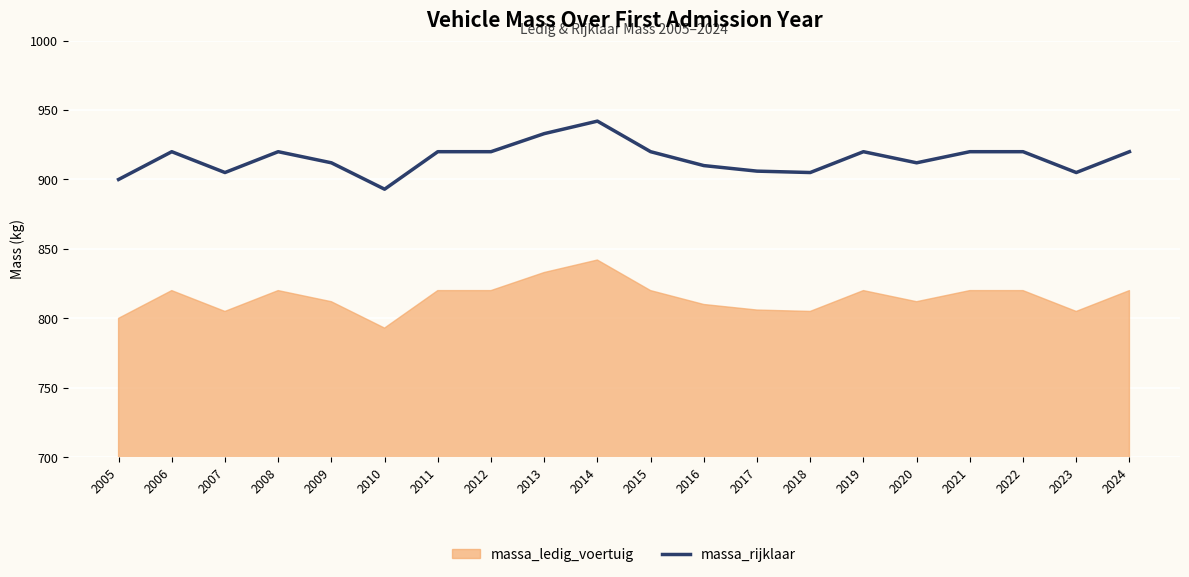

Which label corresponds to the largest value in the chart?

2014